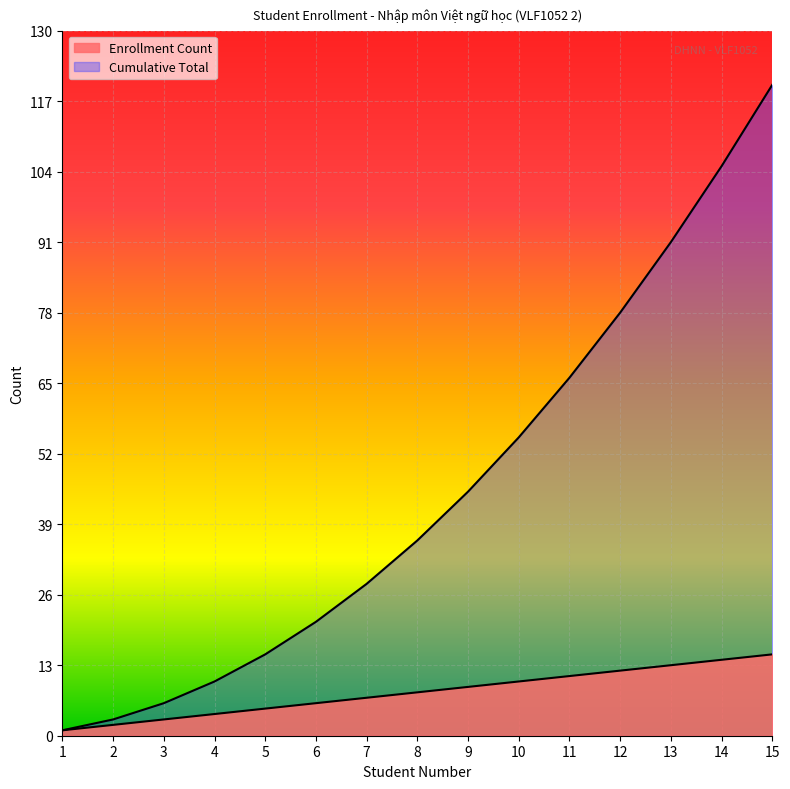

List the series in order of their peak value, highest first.

Cumulative Total, Enrollment Count